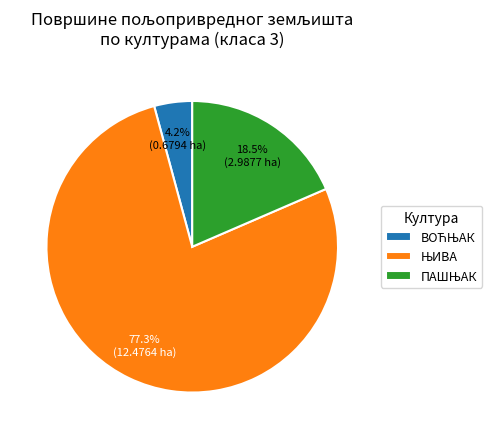

Is there any slice that represents more than half of the pie?

Yes